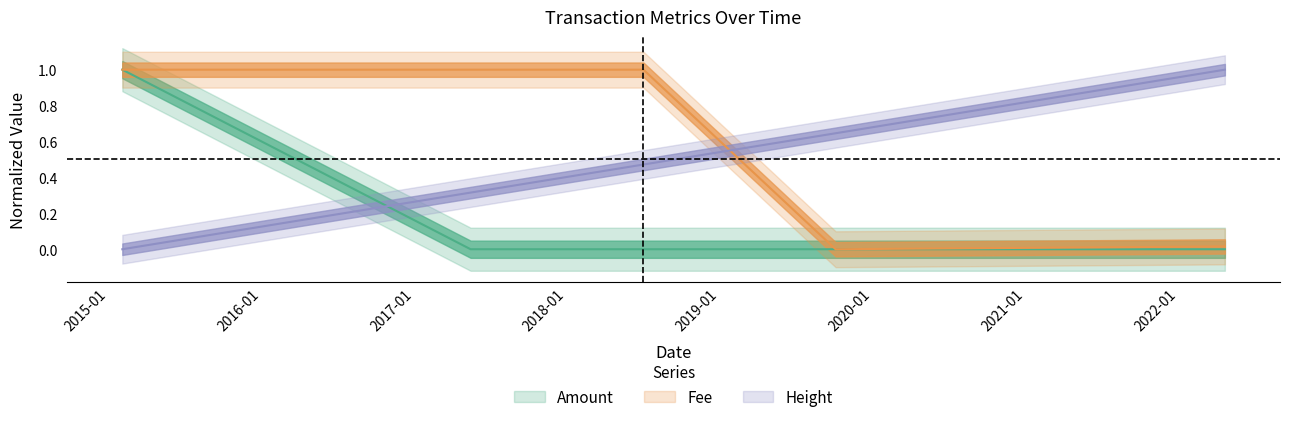

Which series has the largest range (max minus min)?

Amount